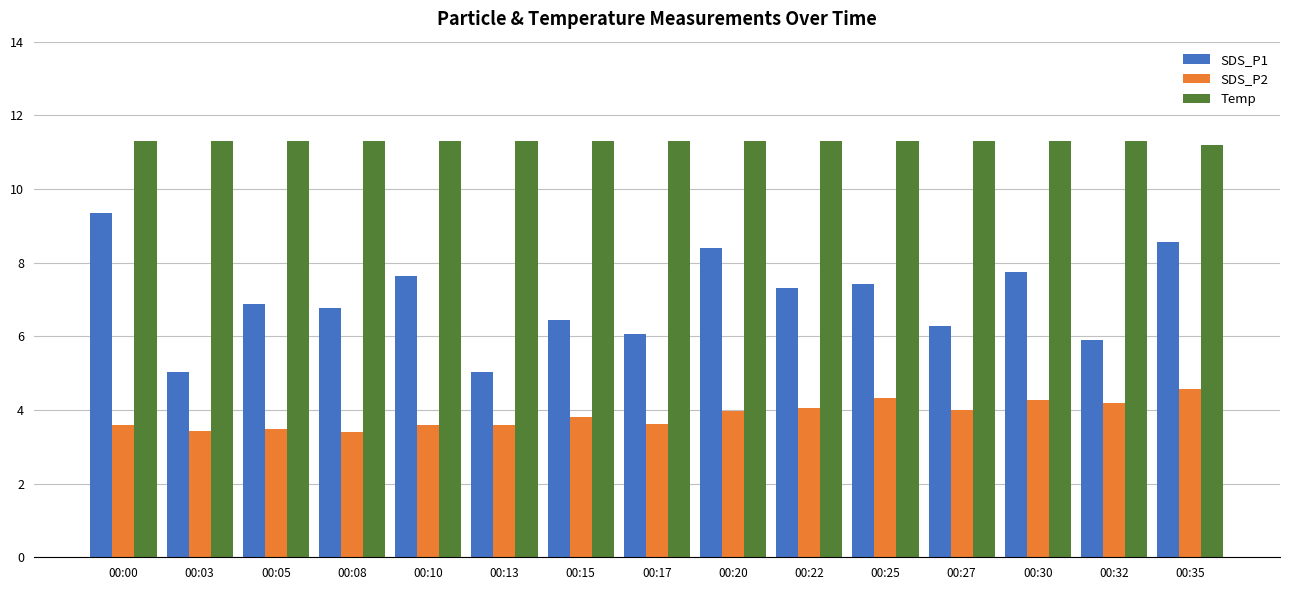

Which series changed the most between 00:10 and 00:17?

SDS_P1